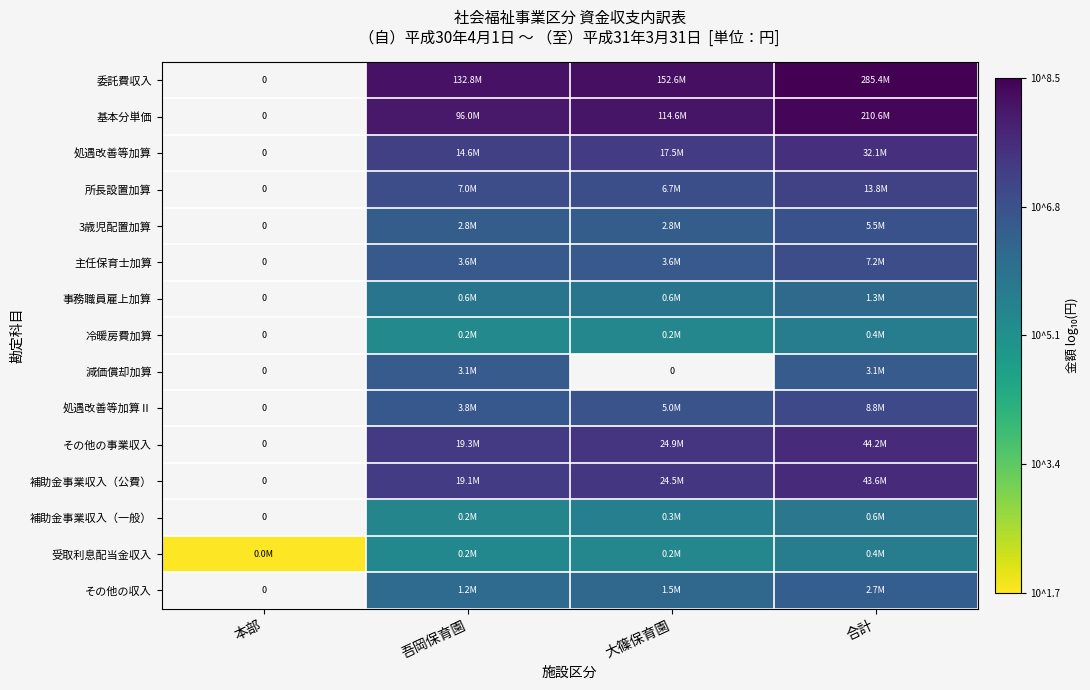

What is the difference between the maximum and second lowest values in the 冷暖房費加算 series?

0.3